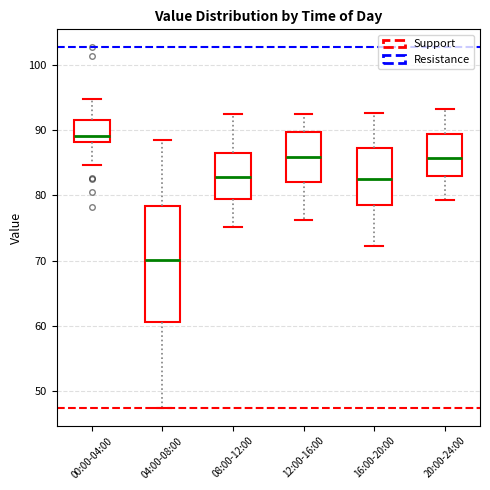

Which box has the highest median line?

00:00-04:00